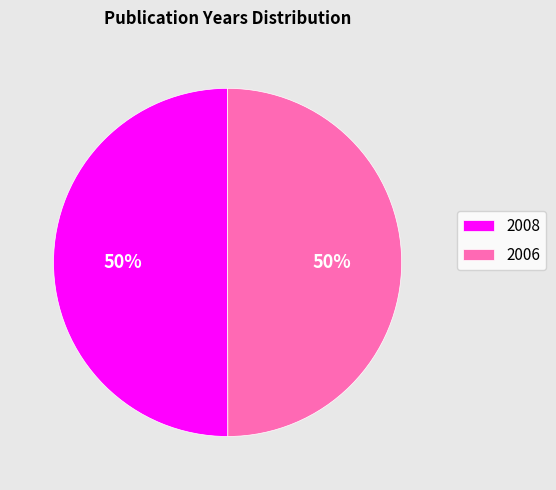

To the nearest percent, what is the combined percentage of 2008 and 2006?

100%